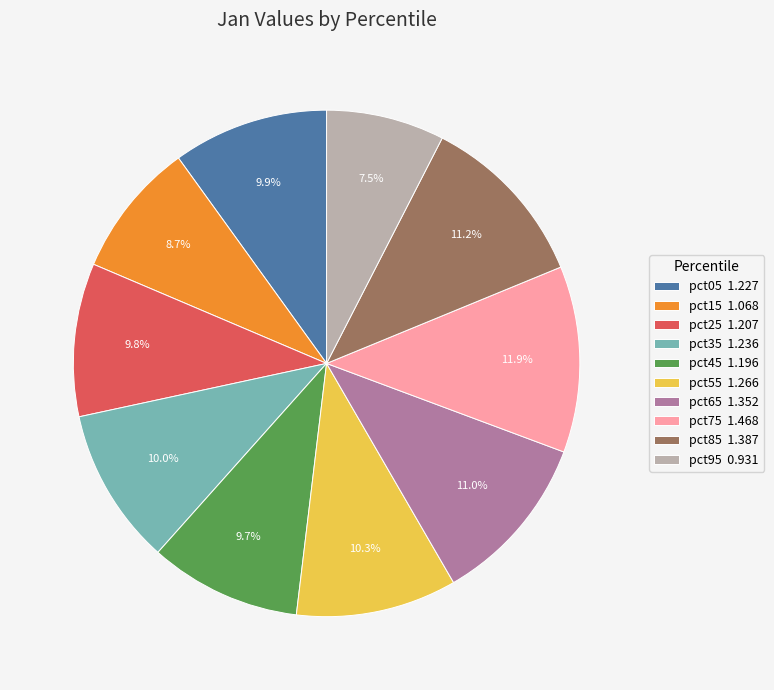

Between pct75 and pct25, which is larger?

pct75